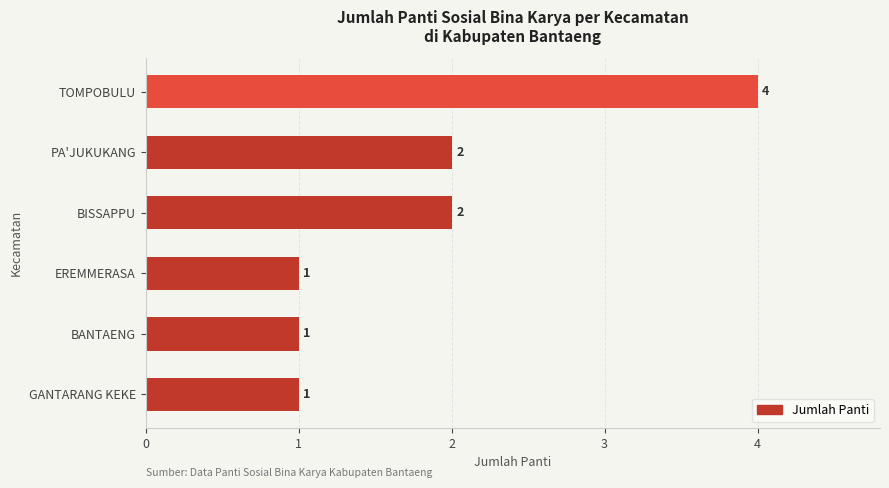

What is the average value?

2